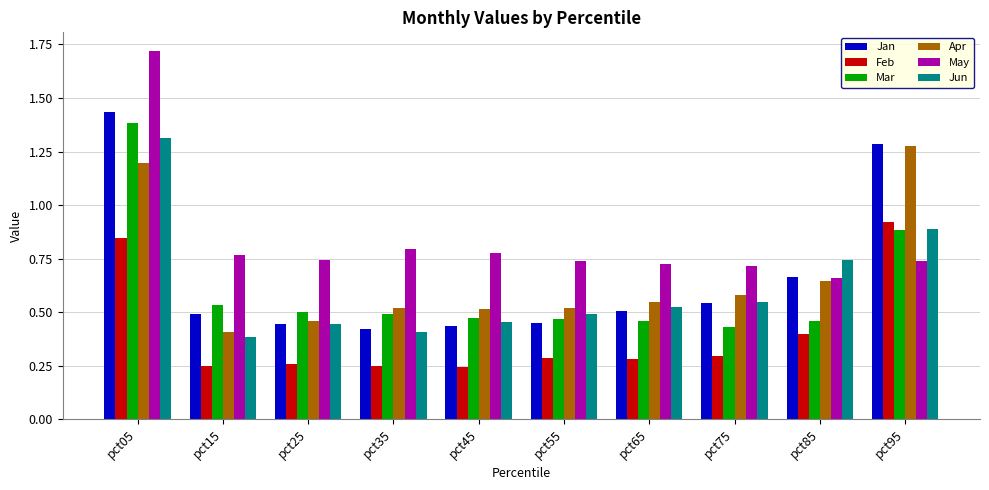

What is the sum of all Feb values?

4.0